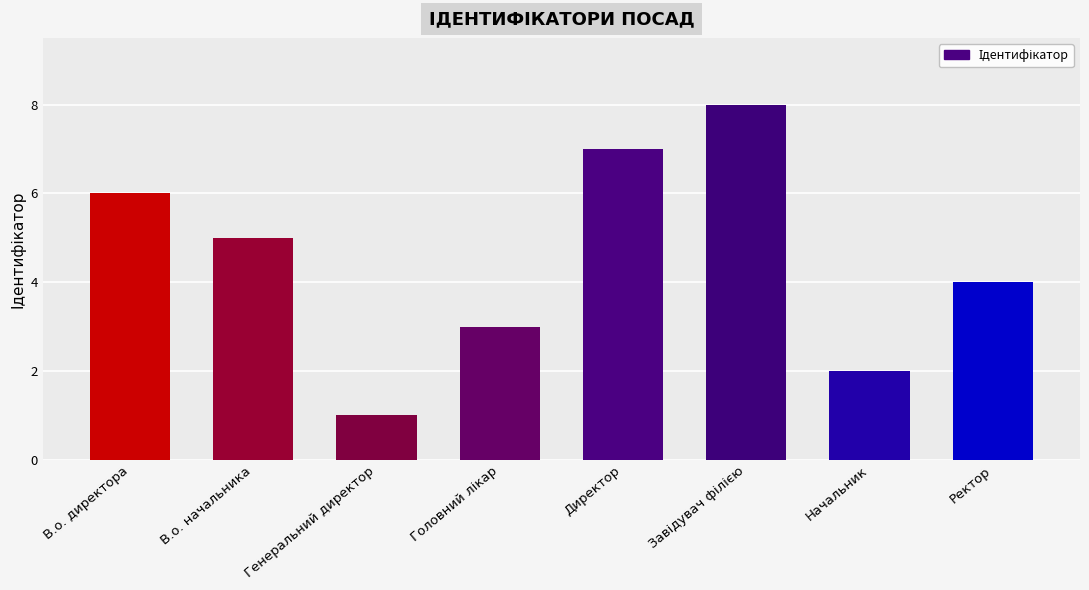

True or false: the data shows 1 at Генеральний директор.

True